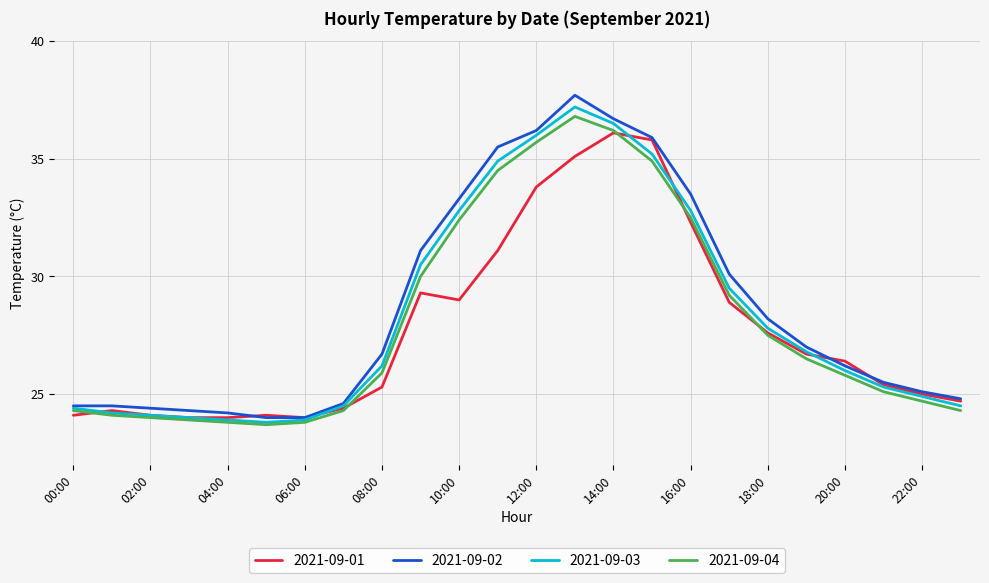

Which series has the largest range (max minus min)?

2021-09-02